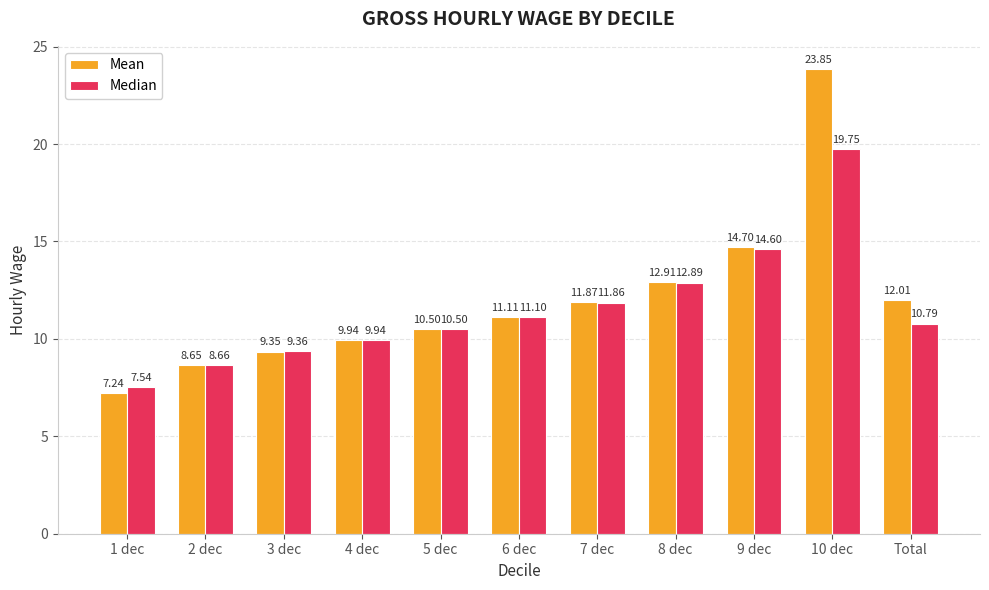

How many bars are there in each group?

2